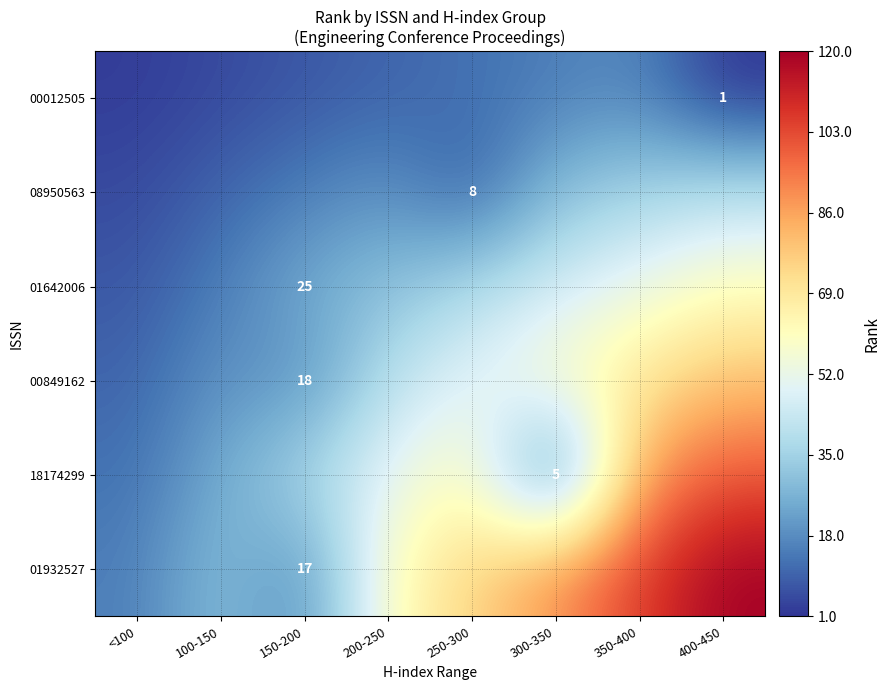

What is the difference between the 00849162 values at 350-400 and 300-350?

10.0